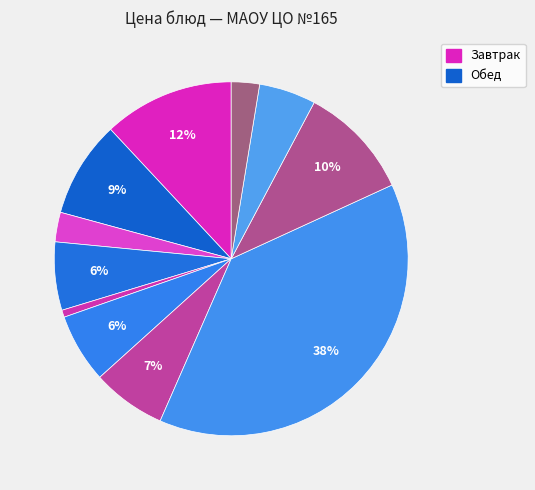

Is there a majority slice in this chart?

No